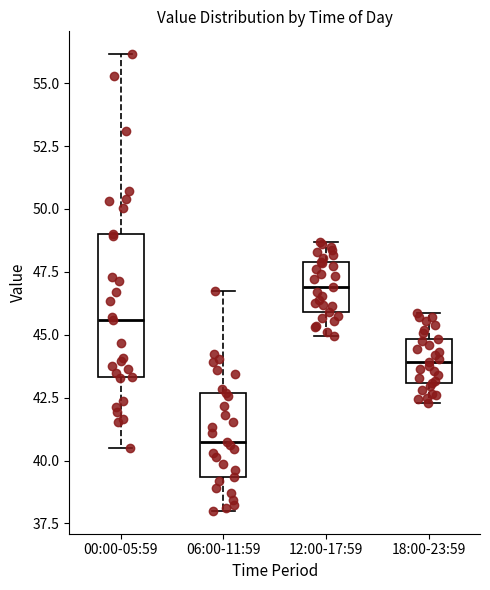

Reading left to right, read every box against the y-axis: the position of its median line, the range the box covers, and the ends of its whiskers. The values are not printed on the chart, so give them approximately, as read against the axis.

00:00-05:59: median 45.5, box 43.5 to 49.0, whiskers 40.5 to 56.0
06:00-11:59: median 41.0, box 39.5 to 42.5, whiskers 38.0 to 47.0
12:00-17:59: median 47.0, box 46.0 to 48.0, whiskers 45.0 to 48.5
18:00-23:59: median 44.0, box 43.0 to 45.0, whiskers 42.5 to 46.0